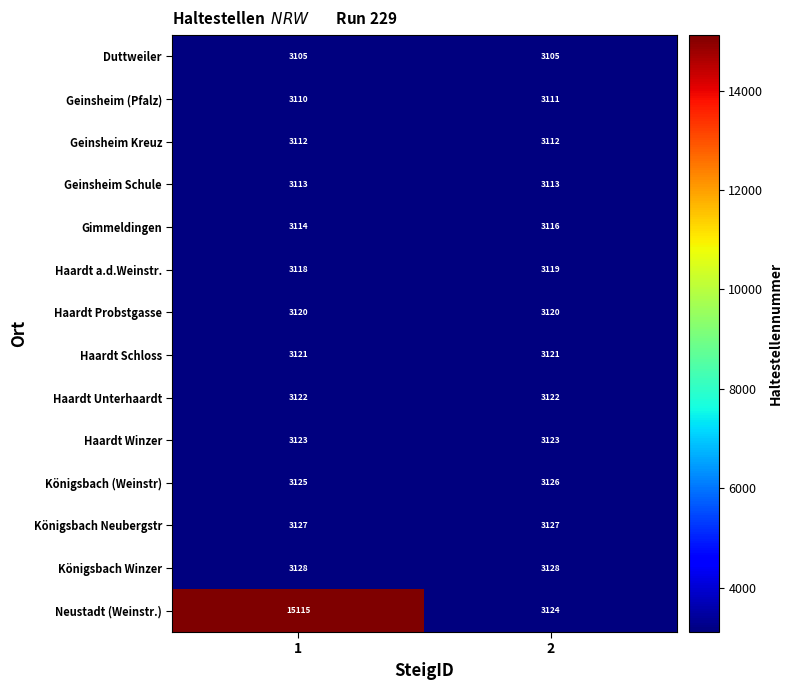

The value of Königsbach (Weinstr) at 2 is 4688. True or false?

False